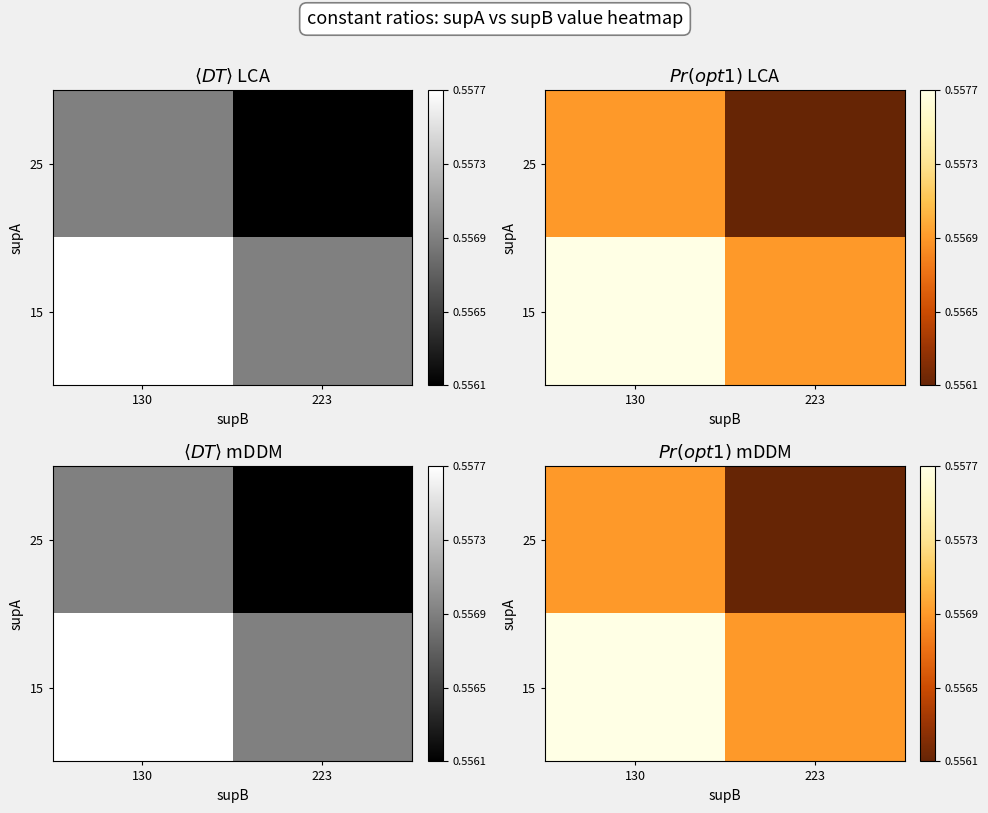

The value of 25 at 223 is 1.0. True or false?

False